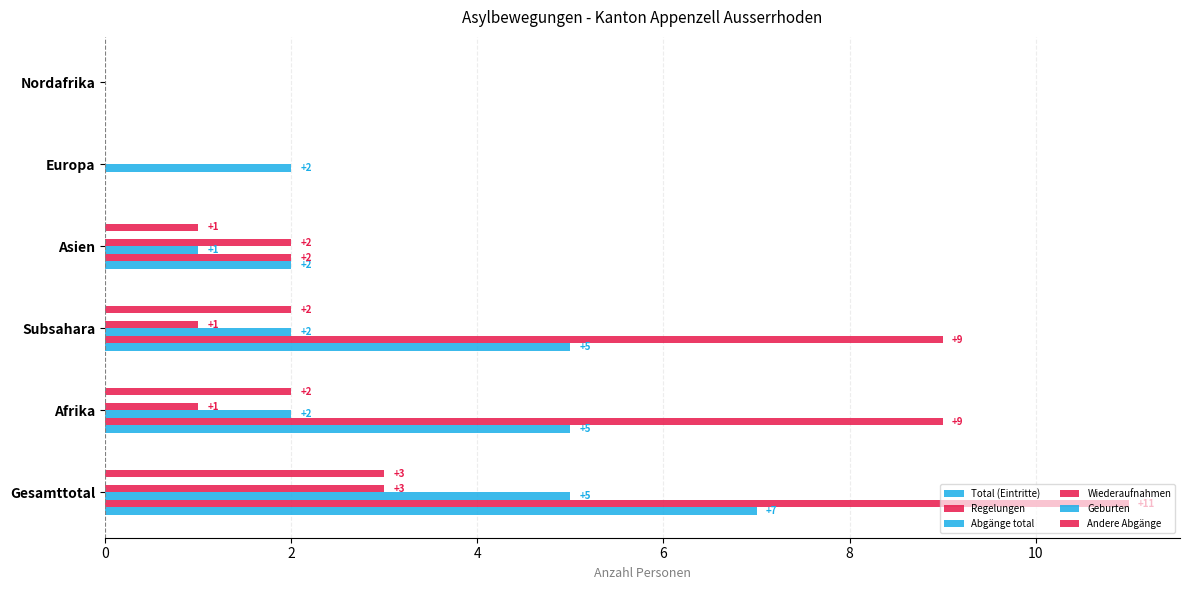

Reading left to right, what are all the values shown in this chart?

Total (Eintritte): 0=7.0	2=5.0	4=5.0	6=2.0	8=0.0	10=0.0
Regelungen: 0=11.0	2=9.0	4=9.0	6=2.0	8=0.0	10=0.0
Abgänge total: 0=5.0	2=2.0	4=2.0	6=1.0	8=2.0	10=0.0
Wiederaufnahmen: 0=3.0	2=1.0	4=1.0	6=2.0	8=0.0	10=0.0
Geburten: 0=0.1	2=0.1	4=0.1	6=0.1	8=0.1	10=0.1
Andere Abgänge: 0=3.0	2=2.0	4=2.0	6=1.0	8=0.0	10=0.0